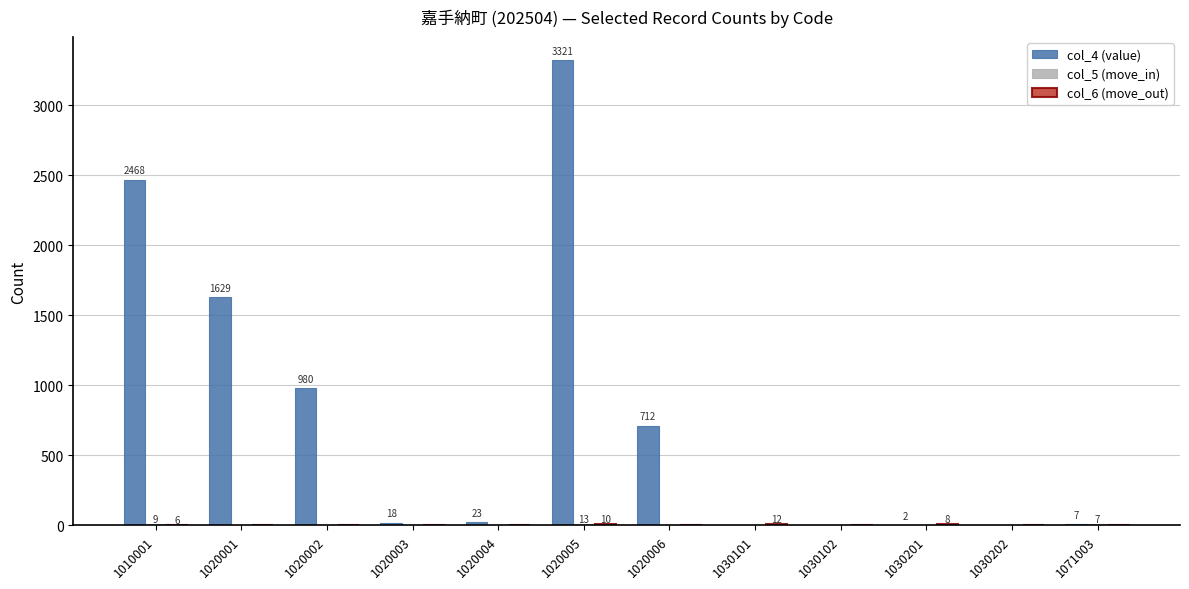

What is the total value across all series at 1030201?

10